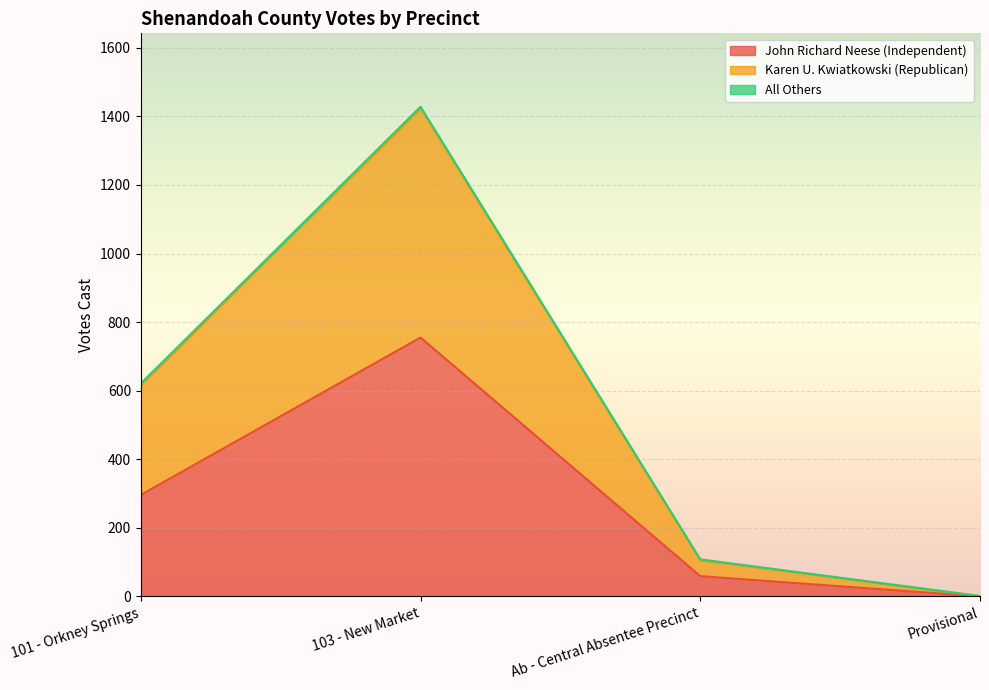

How many categories are shown in the chart?

4